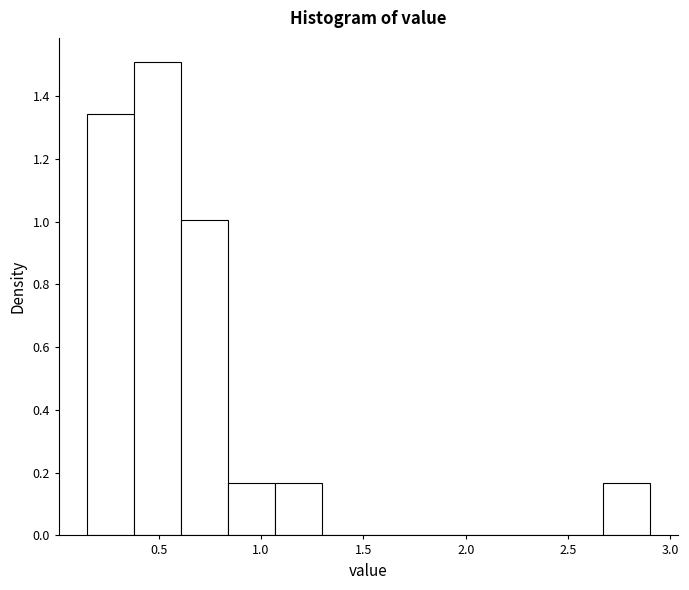

Over which range of the x-axis is the bar tallest?

0.40 to 0.60